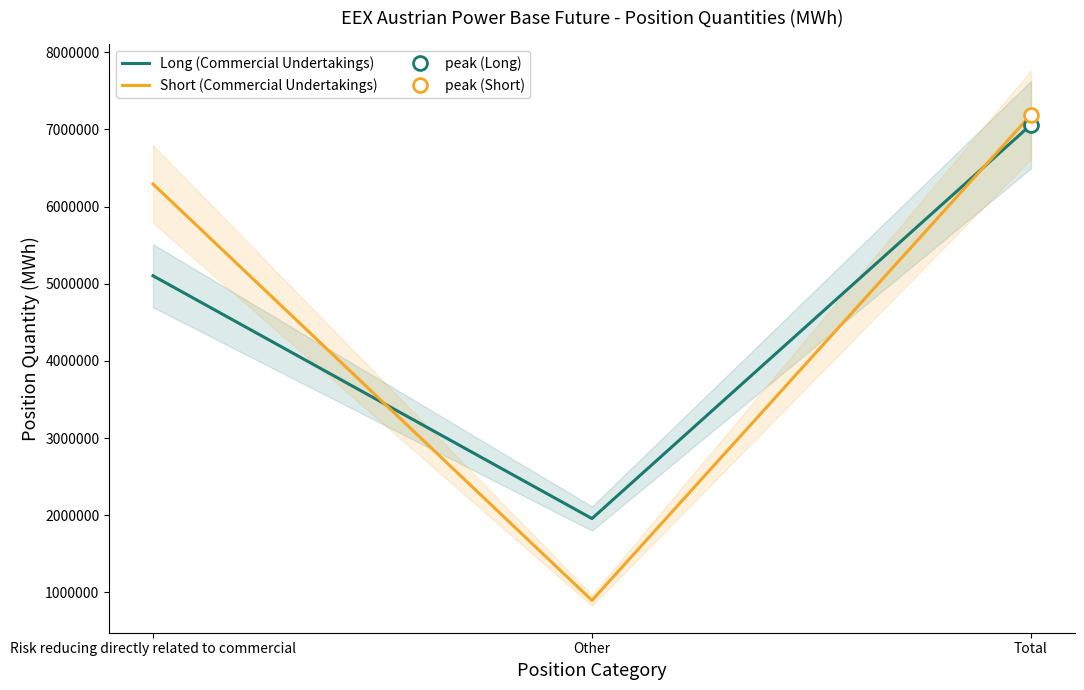

Which series has the largest total across all categories?

Short (Commercial Undertakings)